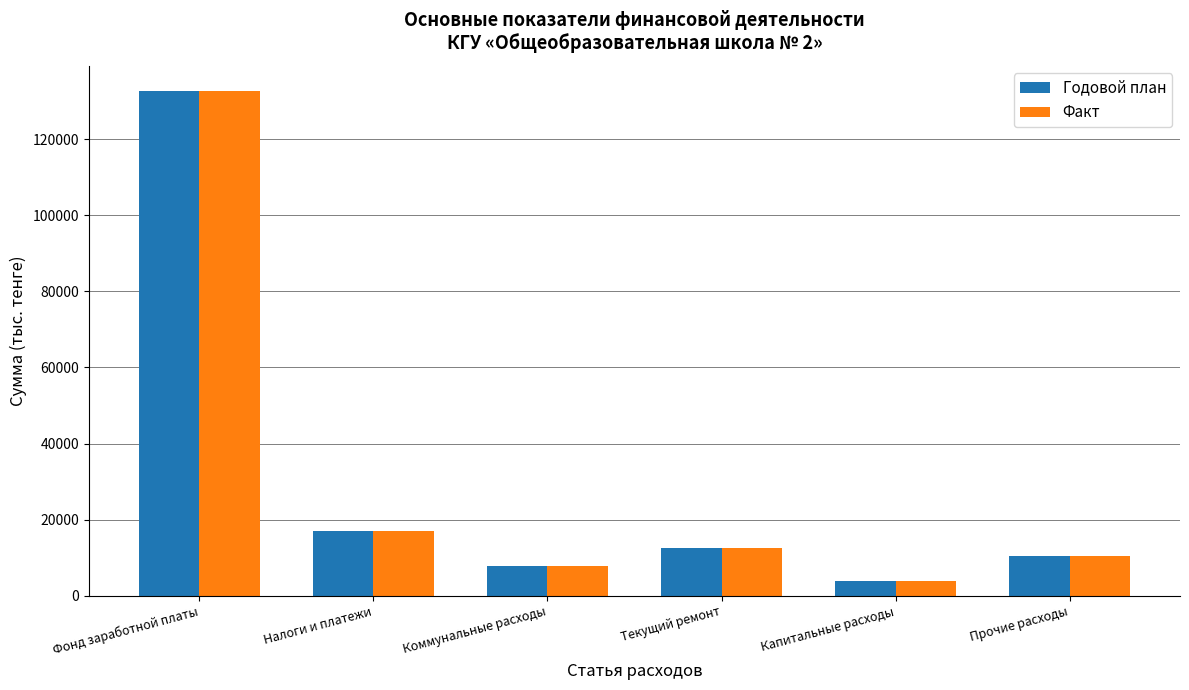

What is the value of the Факт bar at the 3rd from the left?

7911